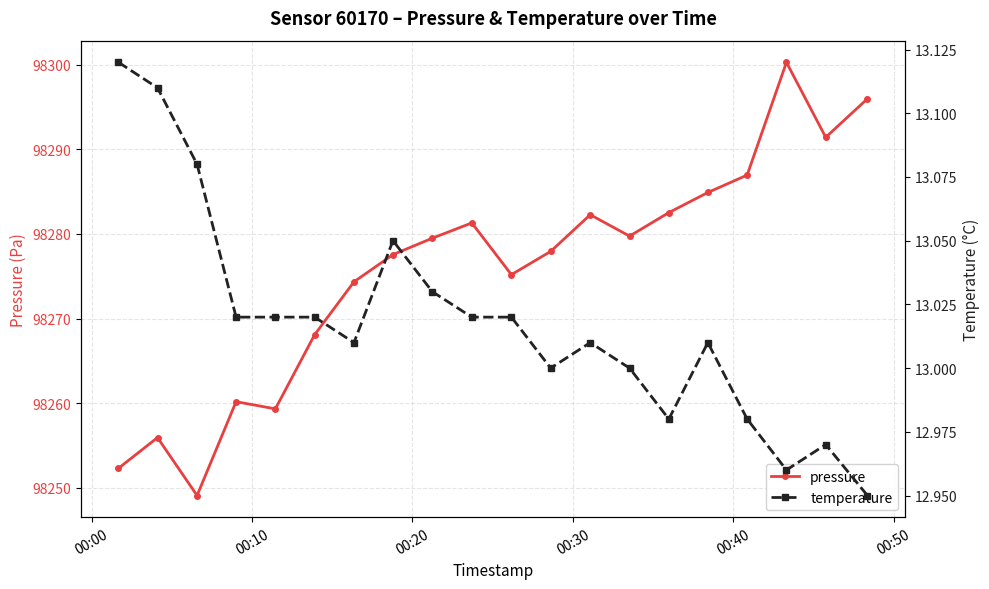

What is the lowest value of the pressure series?

98249.1